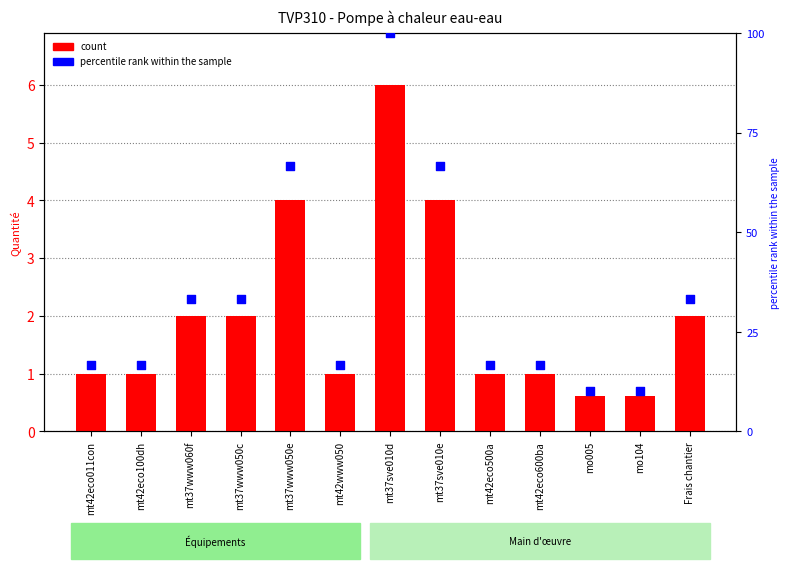

Which series contains the highest Y value?

percentile rank within the sample